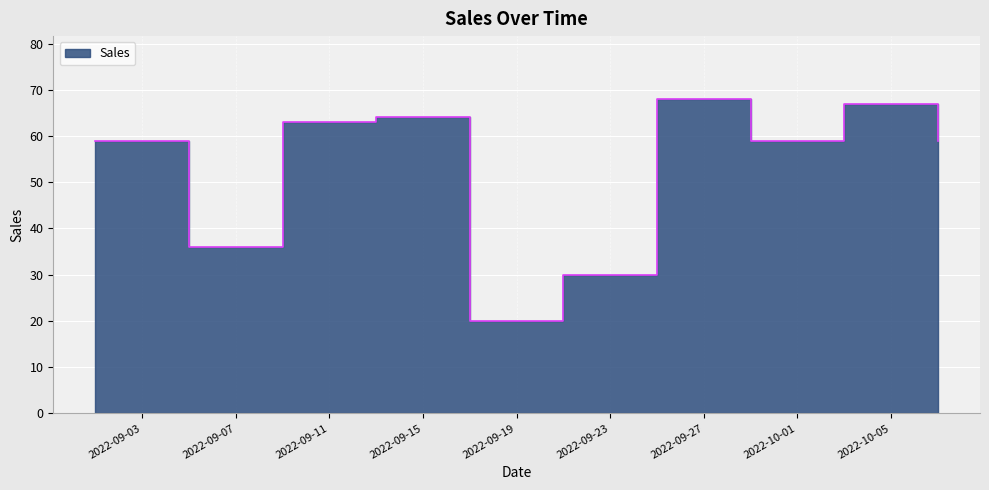

How many data points are less than 59?

3